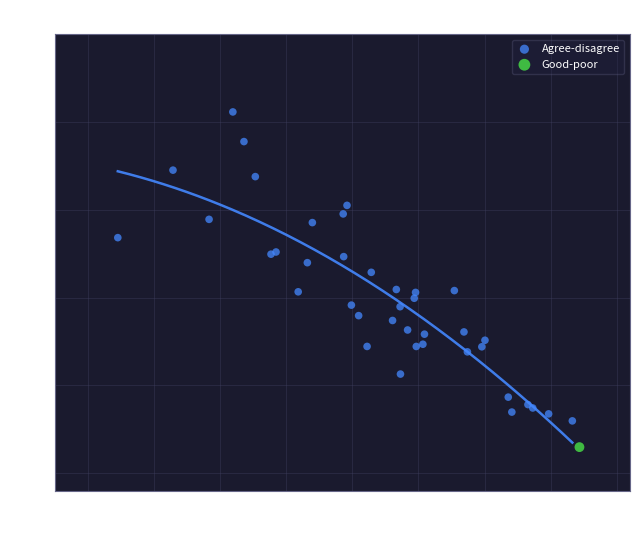

What are all the series names shown in the legend?

Agree-disagree, Good-poor